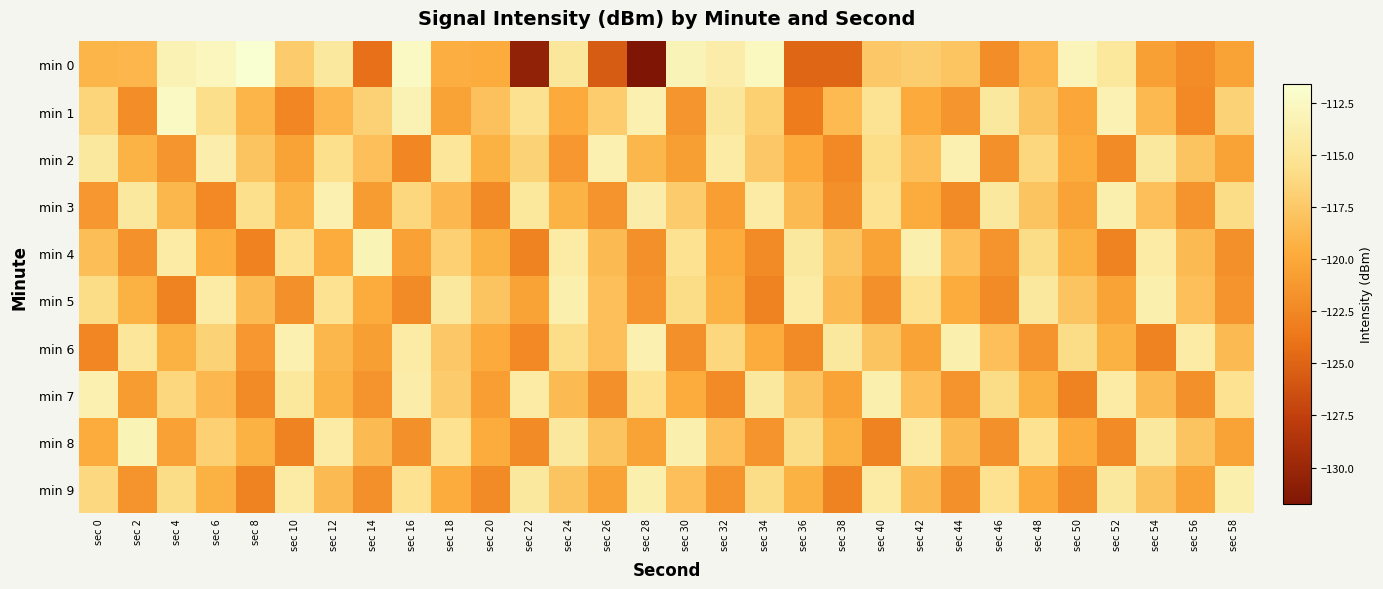

The min 7 series shows -122.8 at sec 50. True or false?

True